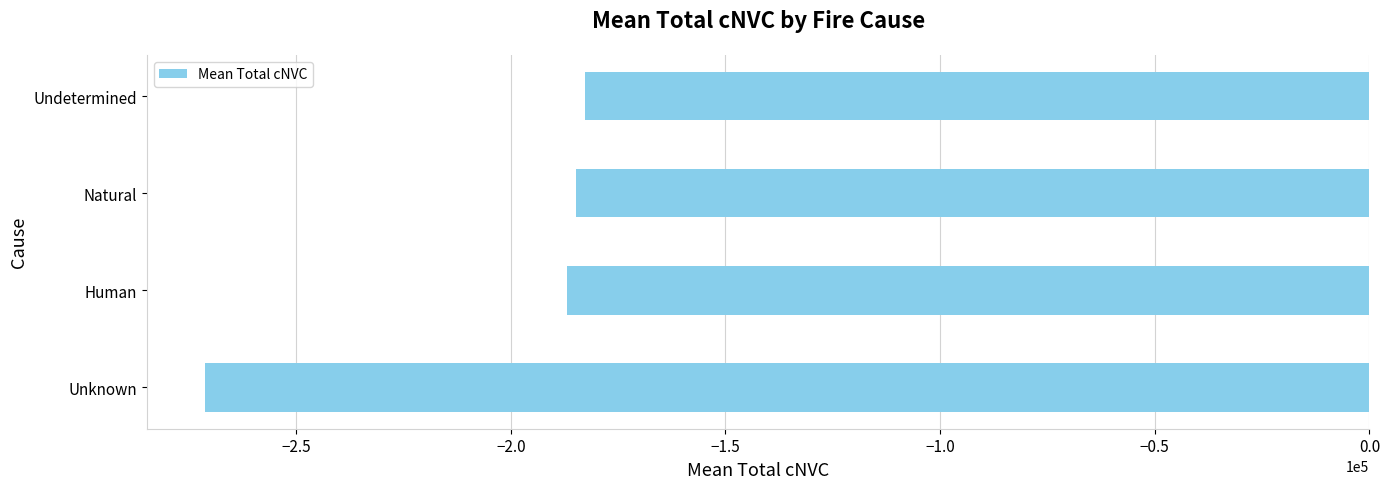

What is the greatest value displayed?

-182772.6